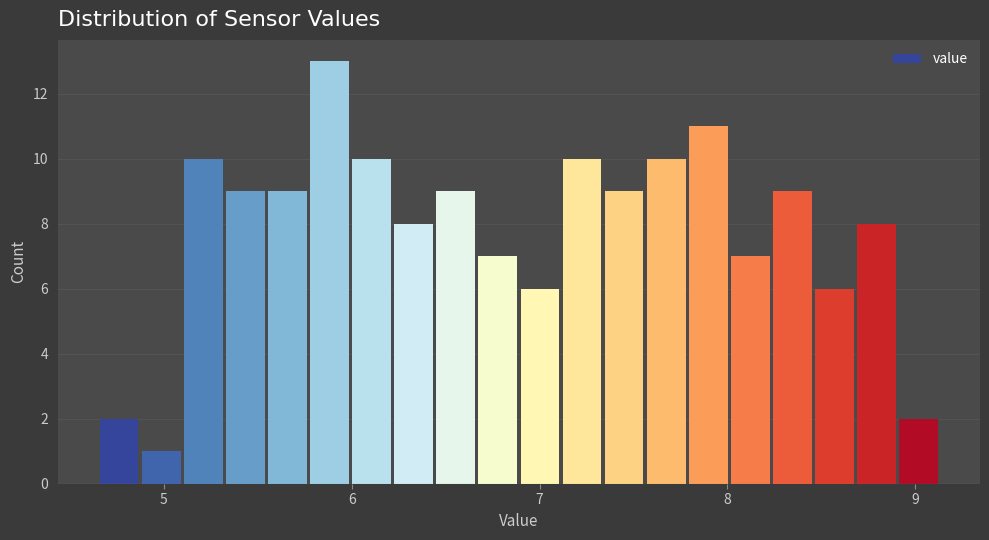

Read against the x-axis, roughly where is the centre of the tallest bar?

5.9